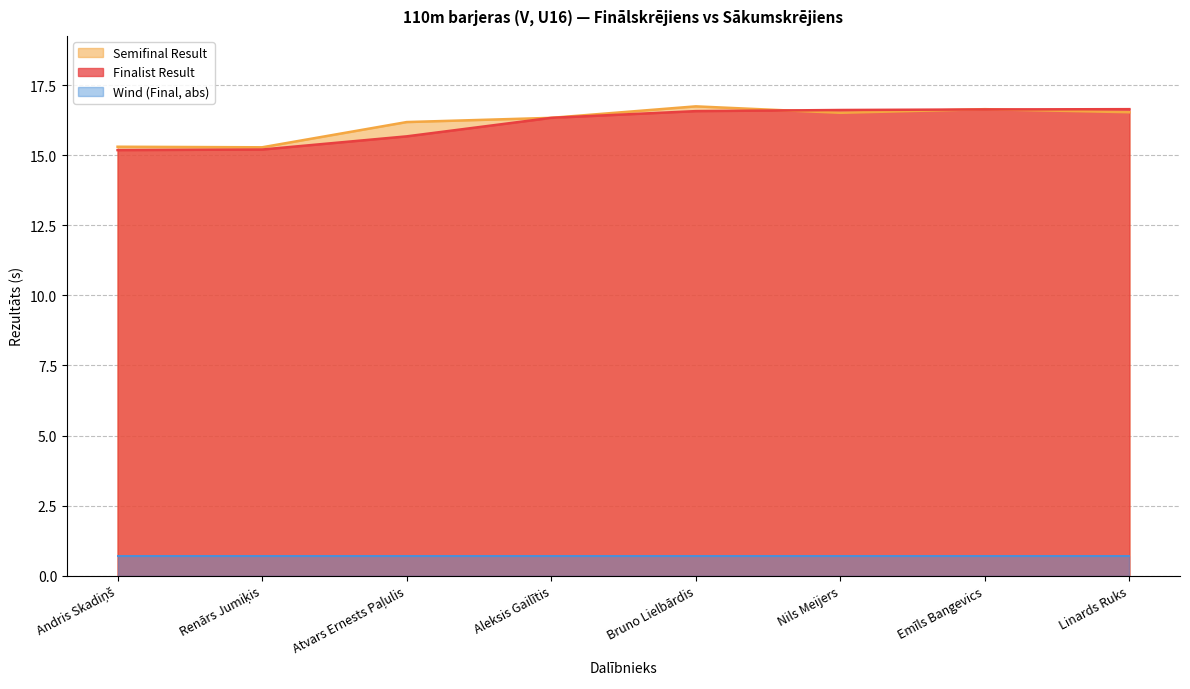

What is the difference between the maximum and minimum values in the Semifinal Result series?

1.5